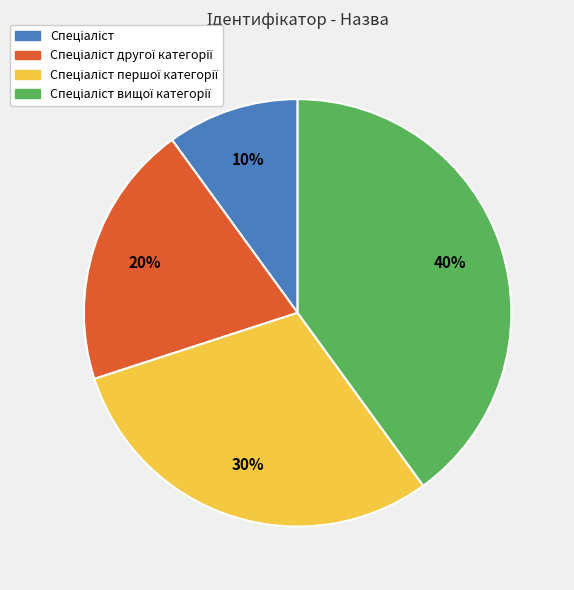

To the nearest percent, what is the average slice percentage?

25%